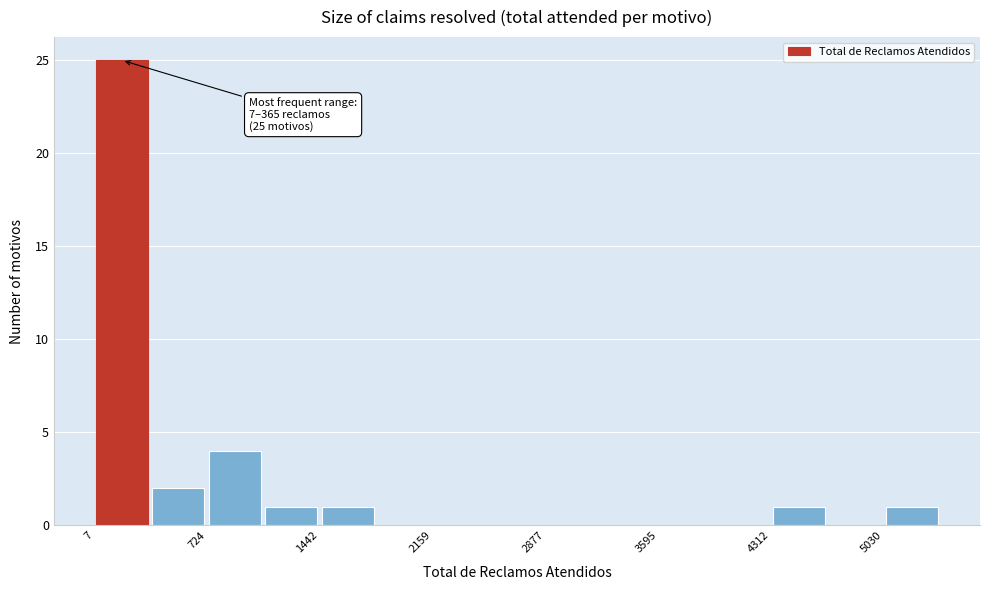

Around what value on the x-axis is the tallest bar? Give the approximate position of its centre, as read against the axis.

200